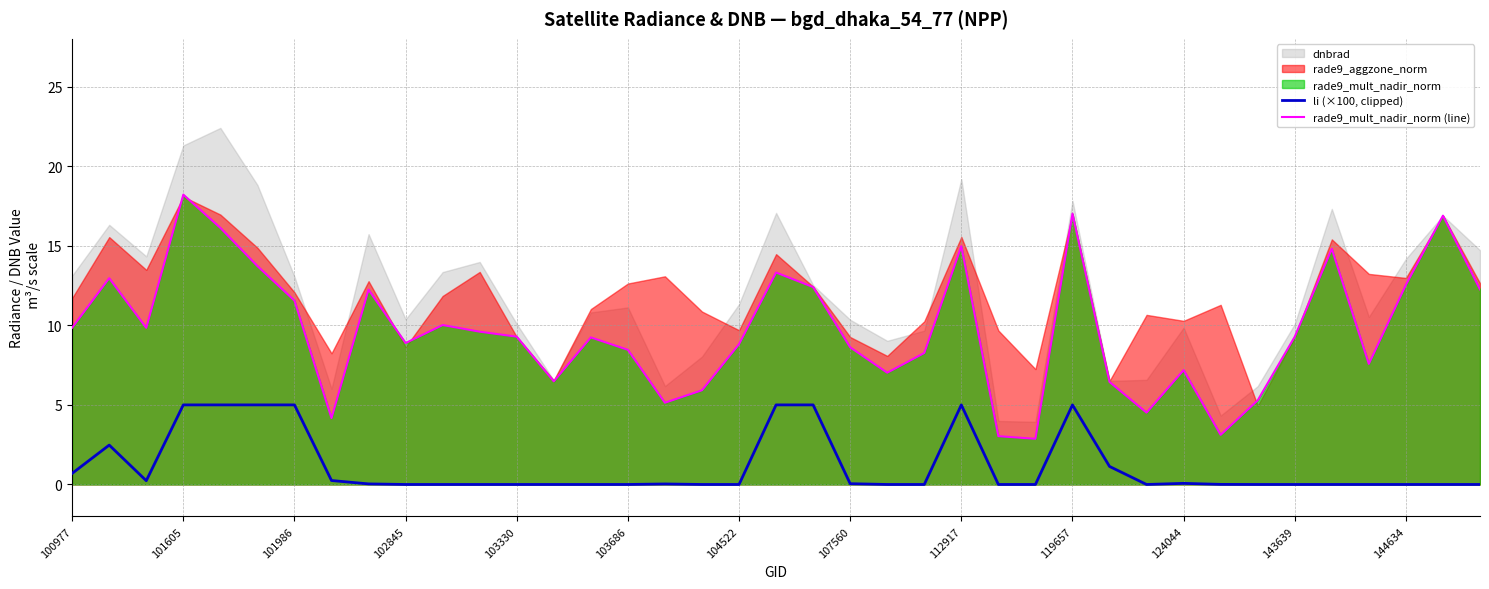

What is the maximum value for li (×100, clipped)?

5.0